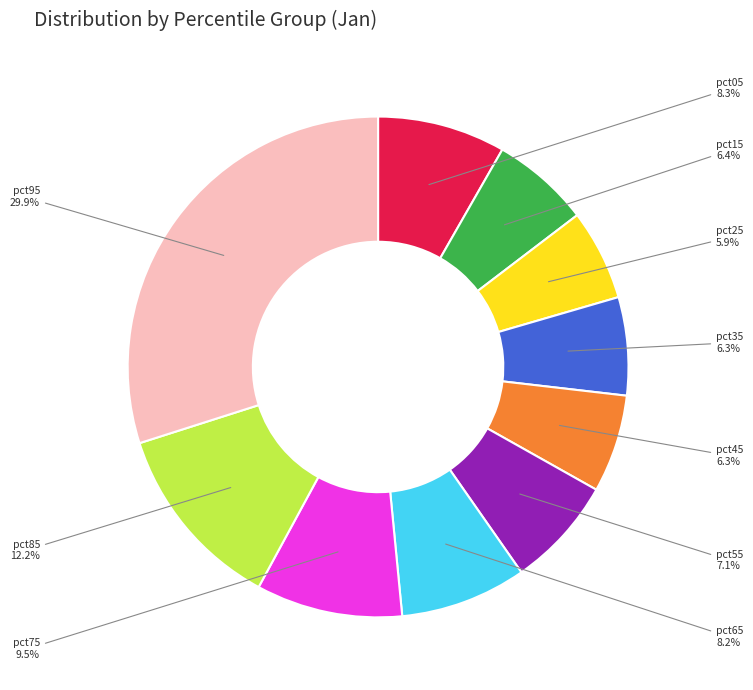

Is there any slice that represents more than half of the pie?

No